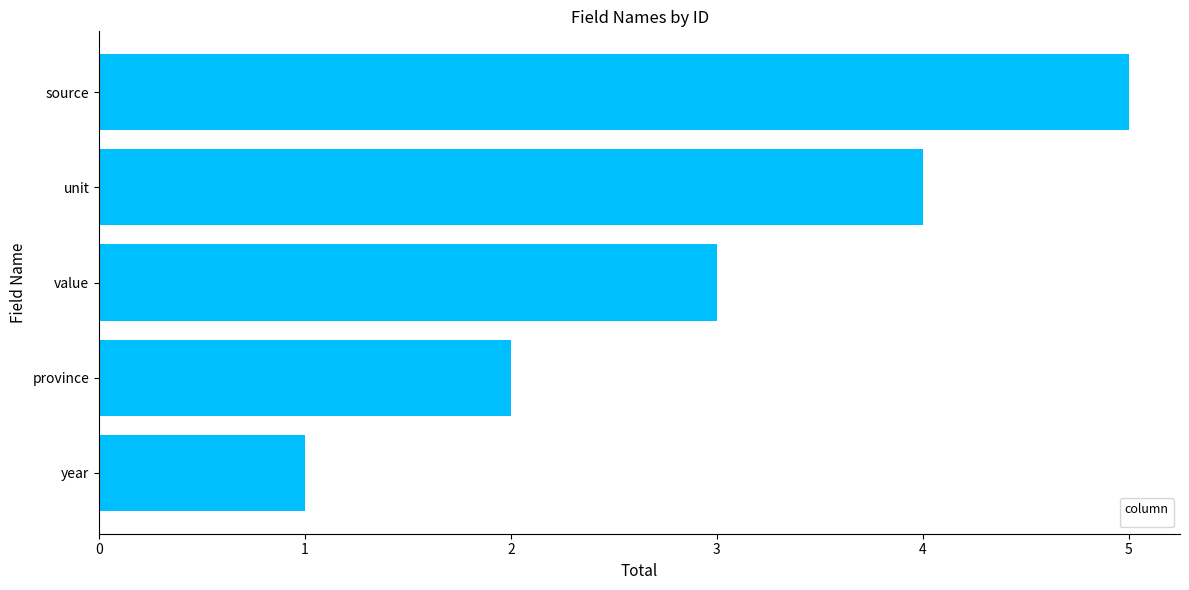

What is the difference between the values at unit and year?

3